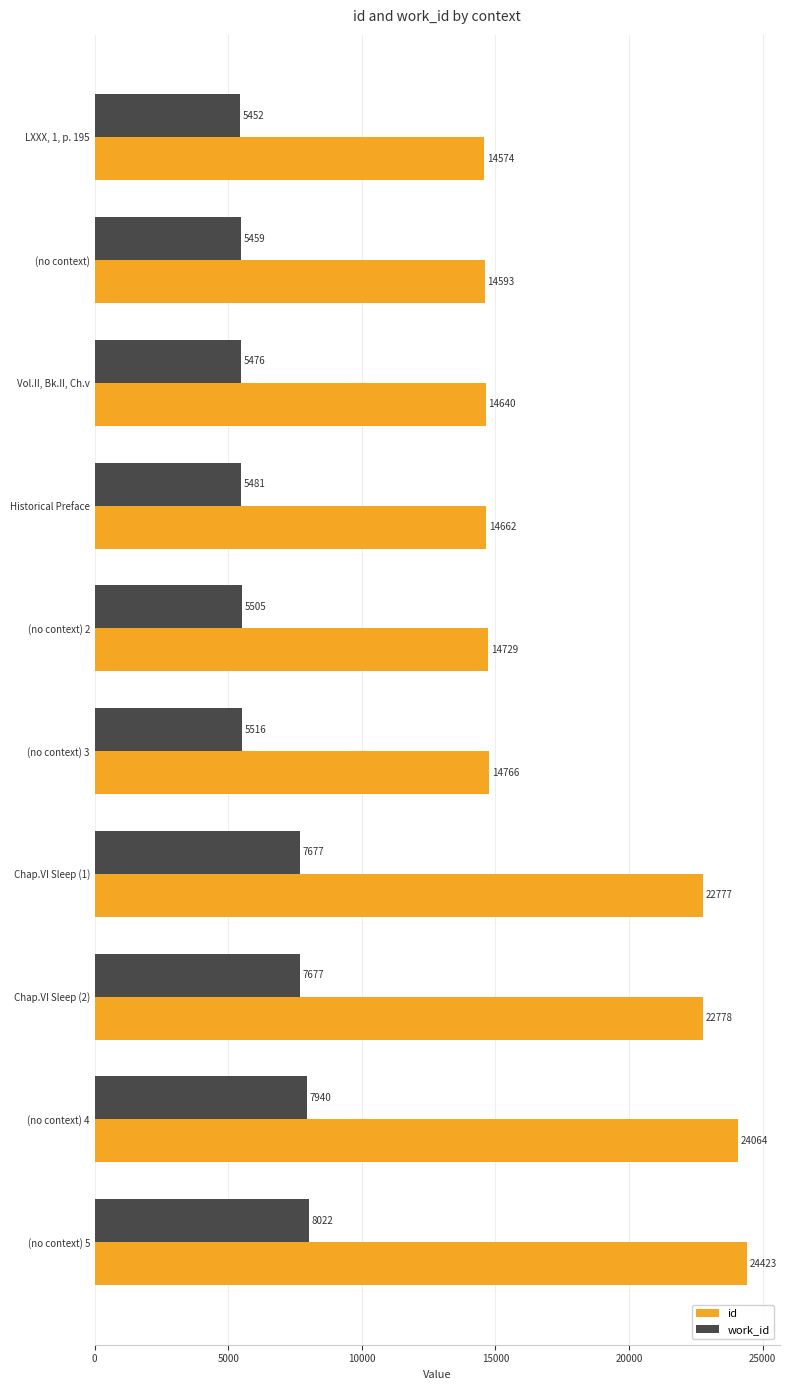

What is the sum of all id values?

182006